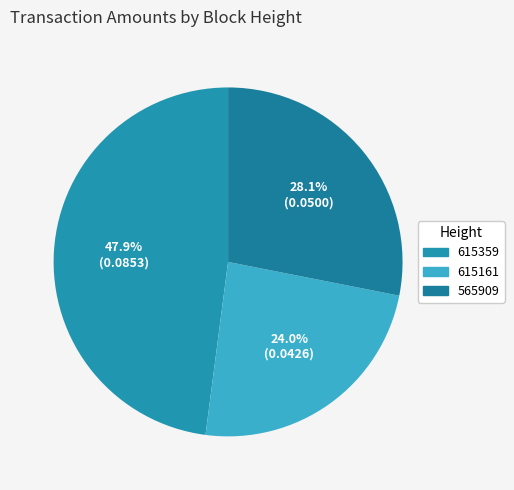

What percentage do 565909 and 615359 together represent?

76.0%